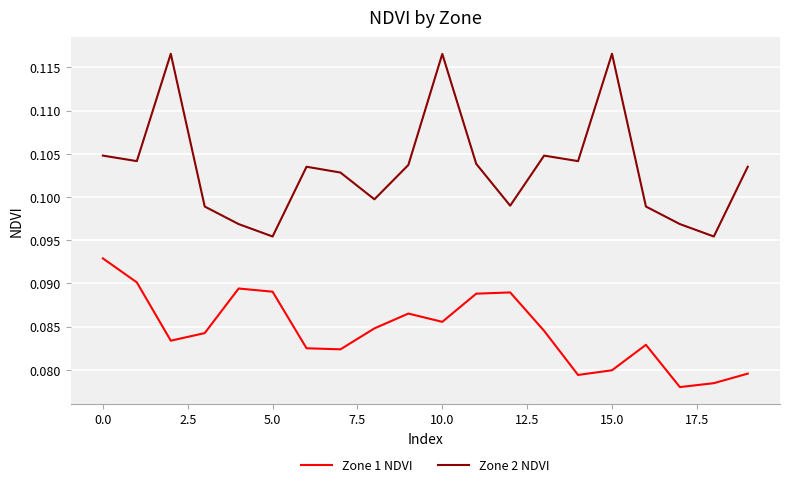

Rank the series by their average value, from highest to lowest.

Zone 2 NDVI, Zone 1 NDVI